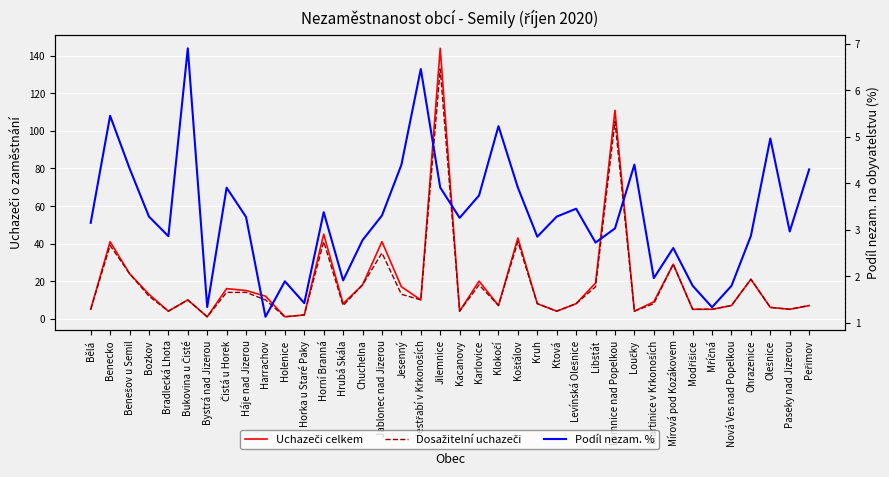

What is the average value of the Dosažitelní uchazeči series?

18.5